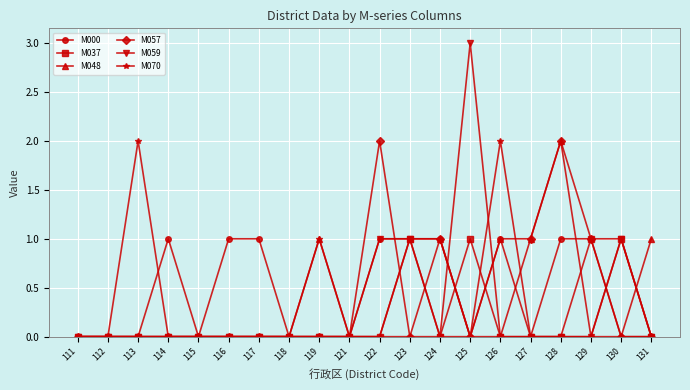

Reading right to left, list all the values displayed in this chart.

M000: 131=0	130=0	129=1	128=1	127=0	126=1	125=0	124=1	123=1	122=1	121=0	119=0	118=0	117=1	116=1	115=0	114=1	113=0	112=0	111=0
M037: 131=0	130=1	129=1	128=0	127=0	126=0	125=1	124=0	123=1	122=0	121=0	119=0	118=0	117=0	116=0	115=0	114=0	113=0	112=0	111=0
M048: 131=1	130=0	129=0	128=2	127=1	126=1	125=0	124=1	123=1	122=0	121=0	119=1	118=0	117=0	116=0	115=0	114=0	113=0	112=0	111=0
M057: 131=0	130=0	129=1	128=2	127=1	126=0	125=0	124=1	123=0	122=2	121=0	119=0	118=0	117=0	116=0	115=0	114=0	113=0	112=0	111=0
M059: 131=0	130=1	129=0	128=0	127=0	126=0	125=3	124=0	123=1	122=1	121=0	119=0	118=0	117=0	116=0	115=0	114=0	113=0	112=0	111=0
M070: 131=0	130=1	129=0	128=0	127=0	126=2	125=0	124=0	123=0	122=0	121=0	119=1	118=0	117=0	116=0	115=0	114=0	113=2	112=0	111=0